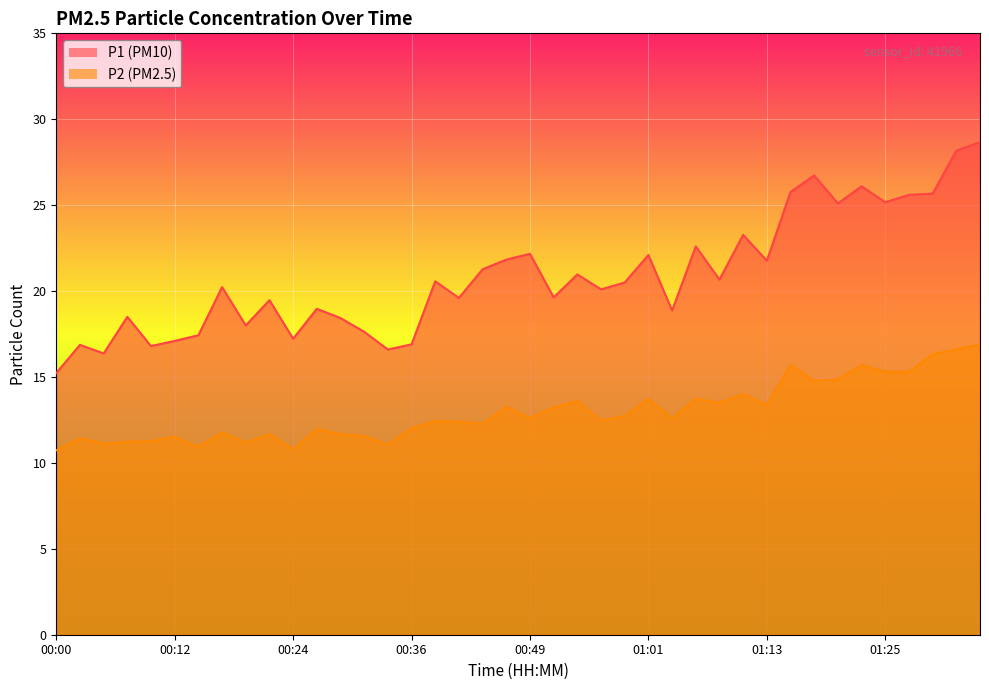

Is the value of P2 at 00:53 greater than the value of P1 at 01:03?

No